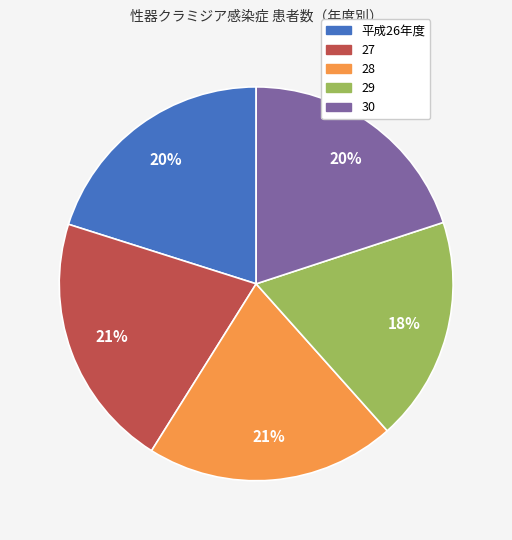

To the nearest percent, what is the average slice percentage?

20%